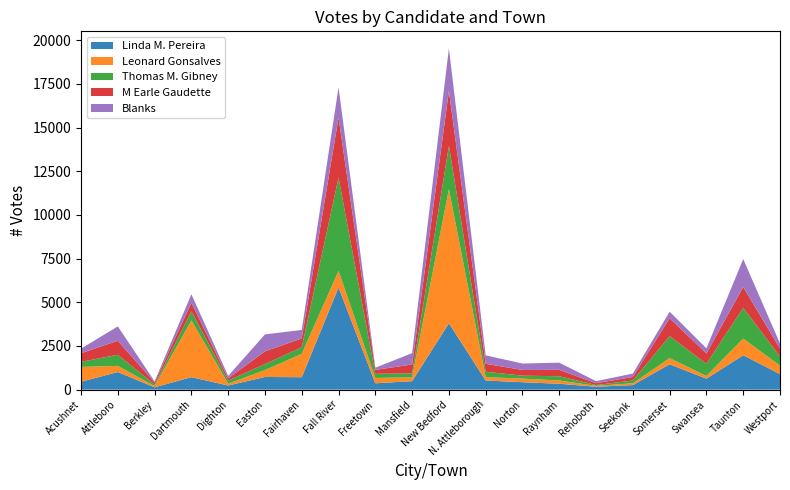

Reading left to right, what are all the values shown in this chart?

Linda M. Pereira: Acushnet=451	Attleboro=1008	Berkley=135	Dartmouth=715	Dighton=237	Easton=726	Fairhaven=712	Fall River=5850	Freetown=364	Mansfield=486	New Bedford=3801	N. Attleborough=523	Norton=426	Raynham=336	Rehoboth=166	Seekonk=261	Somerset=1452	Swansea=628	Taunton=1970	Westport=893
Leonard Gonsalves: Acushnet=851	Attleboro=353	Berkley=73	Dartmouth=3251	Dighton=106	Easton=394	Fairhaven=1340	Fall River=950	Freetown=305	Mansfield=219	New Bedford=7680	N. Attleborough=194	Norton=206	Raynham=189	Rehoboth=52	Seekonk=105	Somerset=355	Swansea=157	Taunton=952	Westport=480
Thomas M. Gibney: Acushnet=291	Attleboro=637	Berkley=83	Dartmouth=517	Dighton=175	Easton=343	Fairhaven=377	Fall River=5339	Freetown=239	Mansfield=220	New Bedford=2476	N. Attleborough=309	Norton=169	Raynham=243	Rehoboth=47	Seekonk=159	Somerset=1257	Swansea=695	Taunton=1764	Westport=525
M Earle Gaudette: Acushnet=491	Attleboro=801	Berkley=114	Dartmouth=488	Dighton=132	Easton=732	Fairhaven=504	Fall River=3434	Freetown=222	Mansfield=516	New Bedford=3144	N. Attleborough=453	Norton=327	Raynham=365	Rehoboth=103	Seekonk=202	Somerset=1022	Swansea=592	Taunton=1192	Westport=451
Blanks: Acushnet=264	Attleboro=823	Berkley=72	Dartmouth=492	Dighton=137	Easton=968	Fairhaven=486	Fall River=1742	Freetown=125	Mansfield=651	New Bedford=2436	N. Attleborough=485	Norton=368	Raynham=412	Rehoboth=120	Seekonk=192	Somerset=378	Swansea=293	Taunton=1599	Westport=297